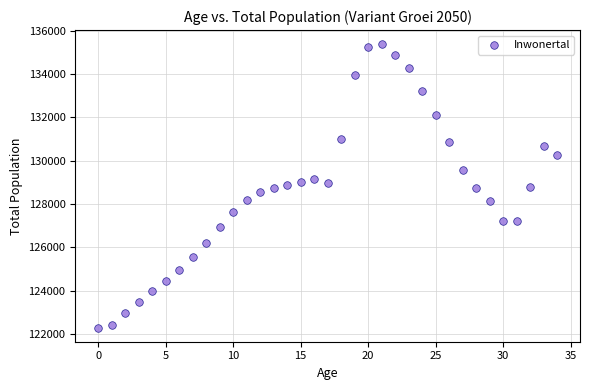

What is the range of Y values (max minus min)?

13081